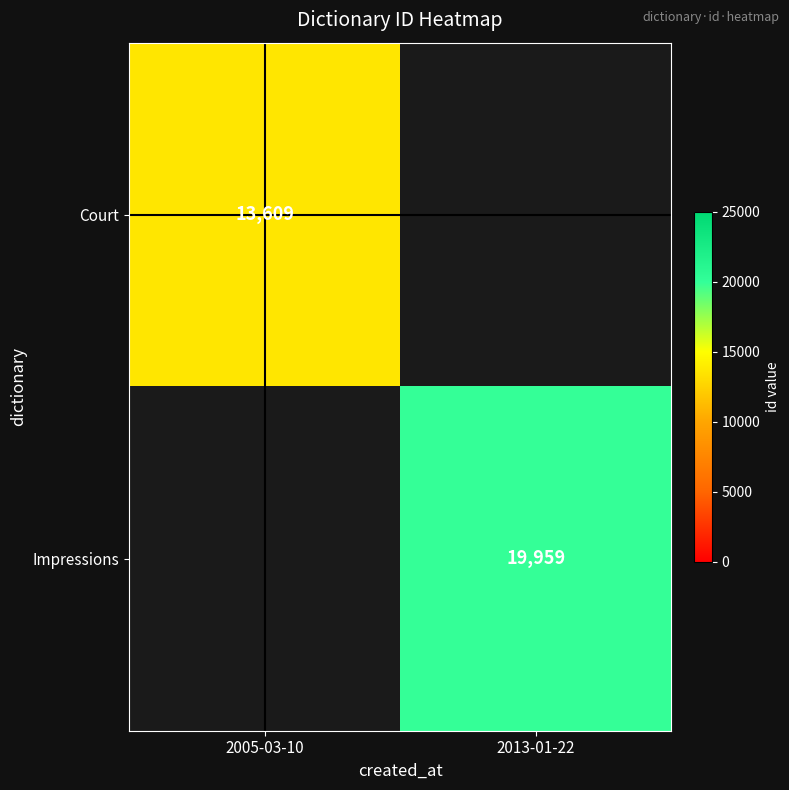

How many series are shown in this chart?

2